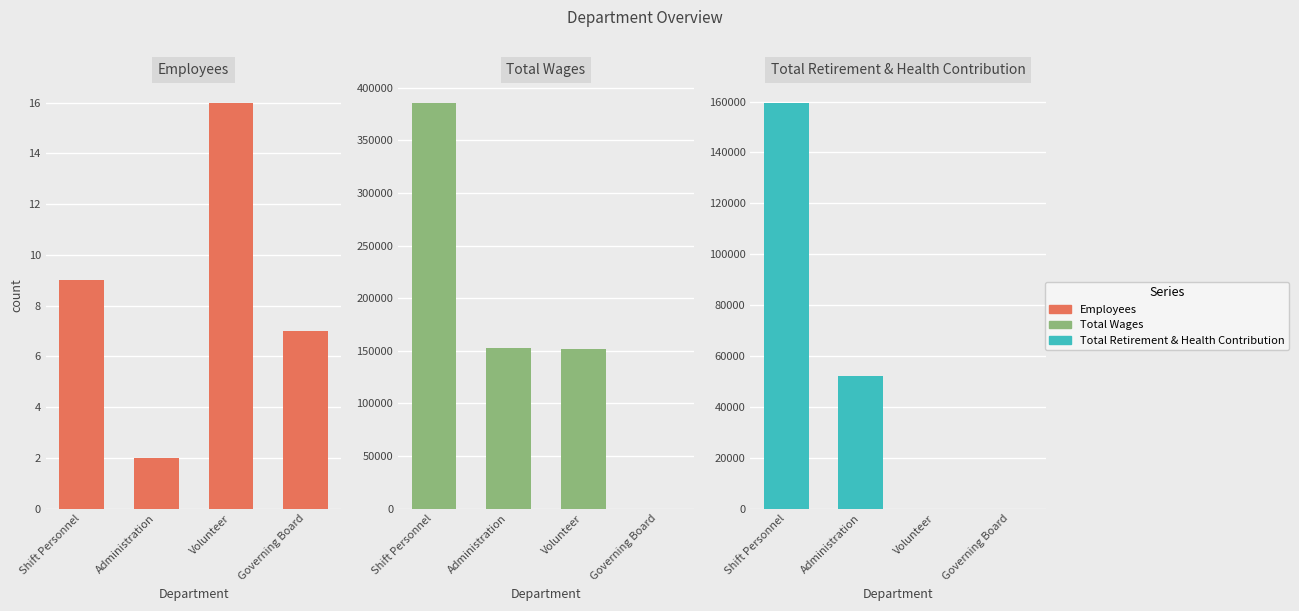

At how many categories does at least one series exceed 212321?

1